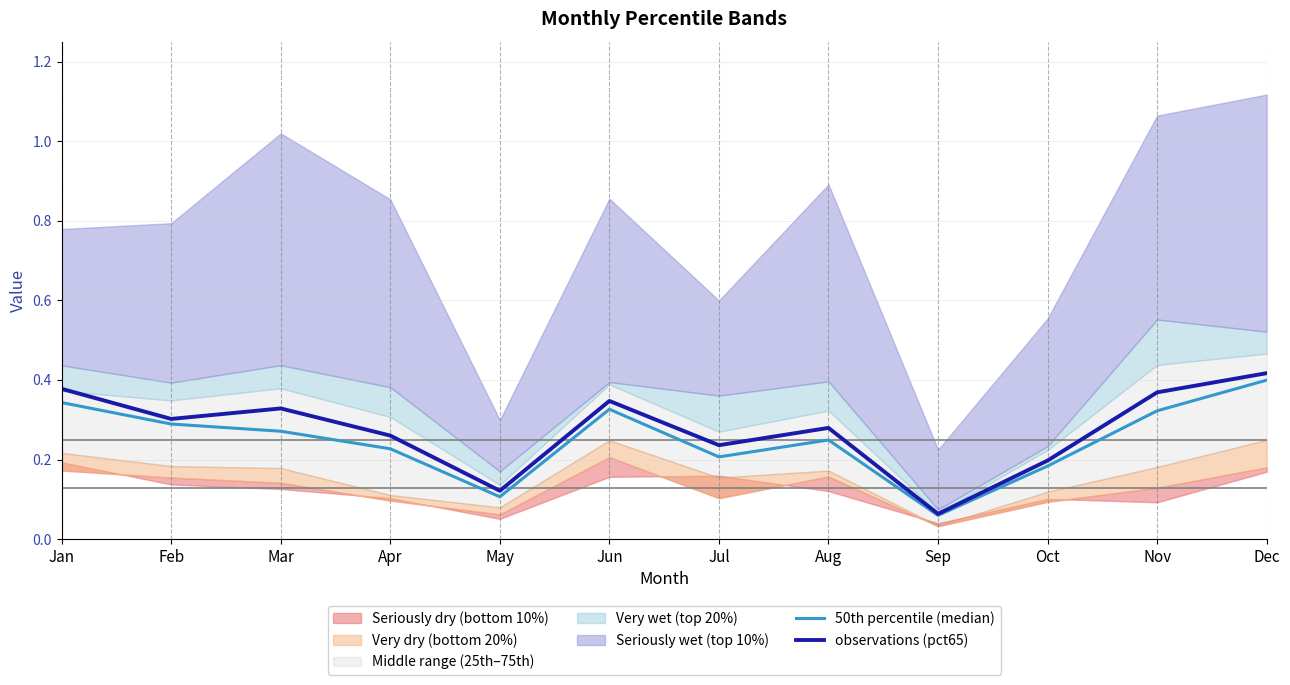

What is the sum of all observations (pct65) values?

3.3